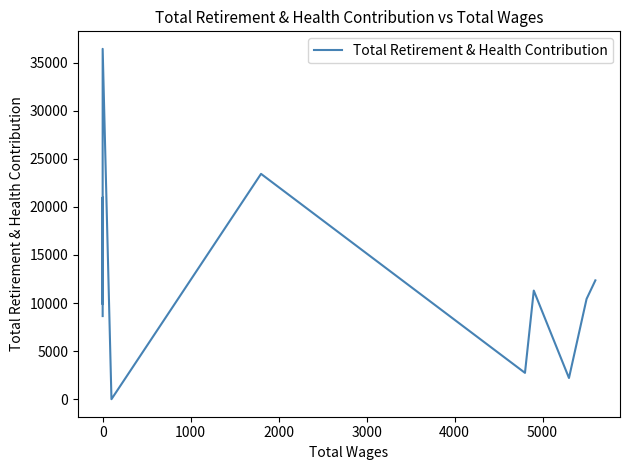

Is this an area chart (filled region under the line)?

No